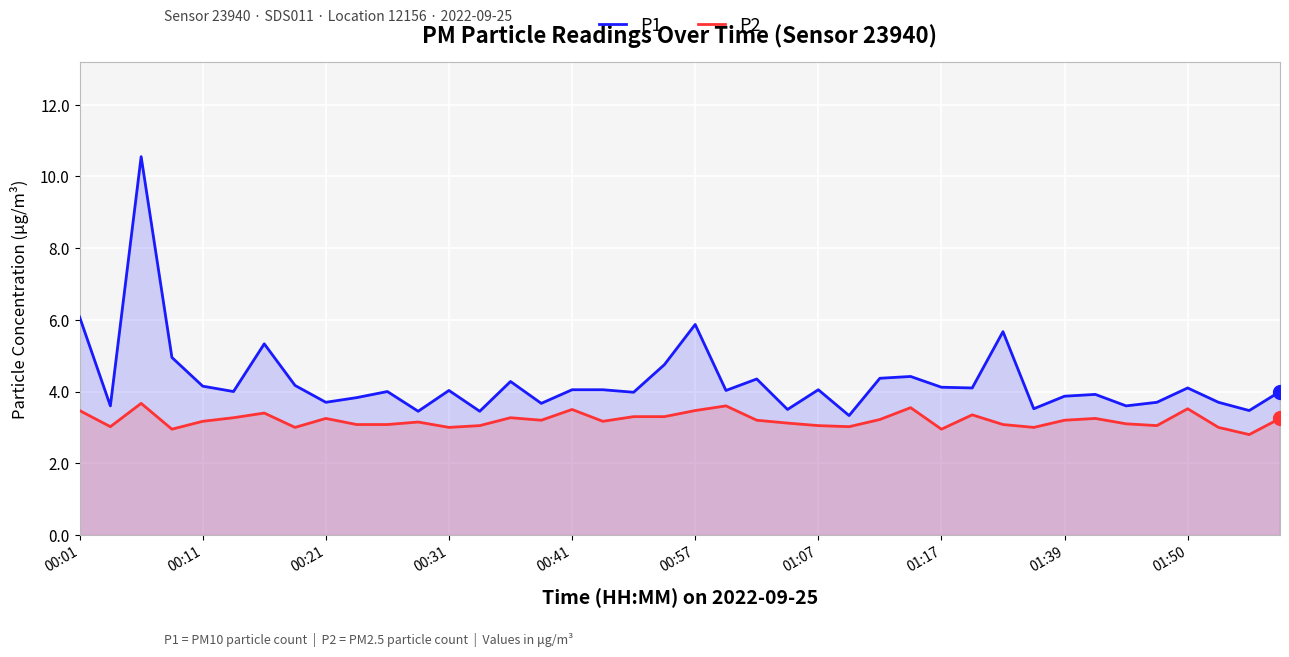

List the series in order of their overall mean, highest first.

P1, P2